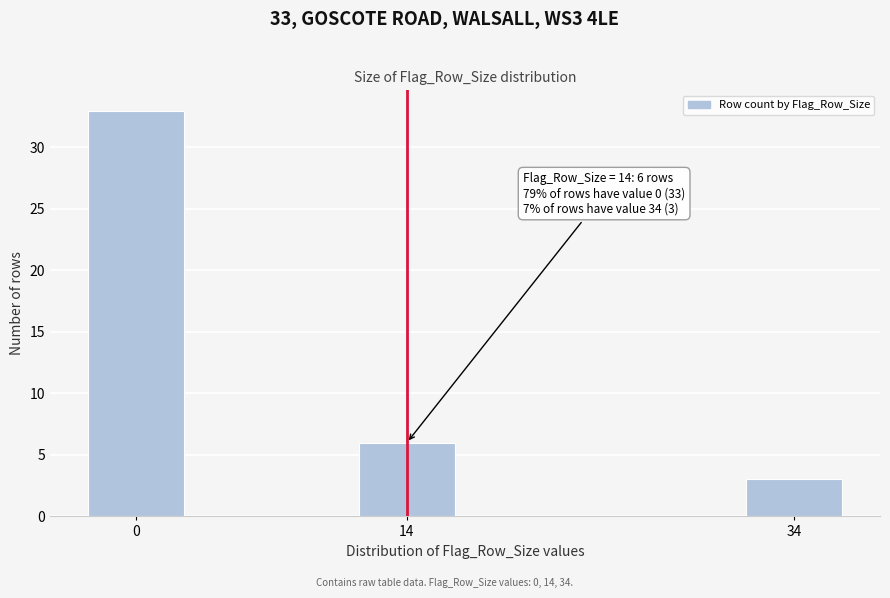

Reading left to right, list all the values displayed in this chart.

33	6	3